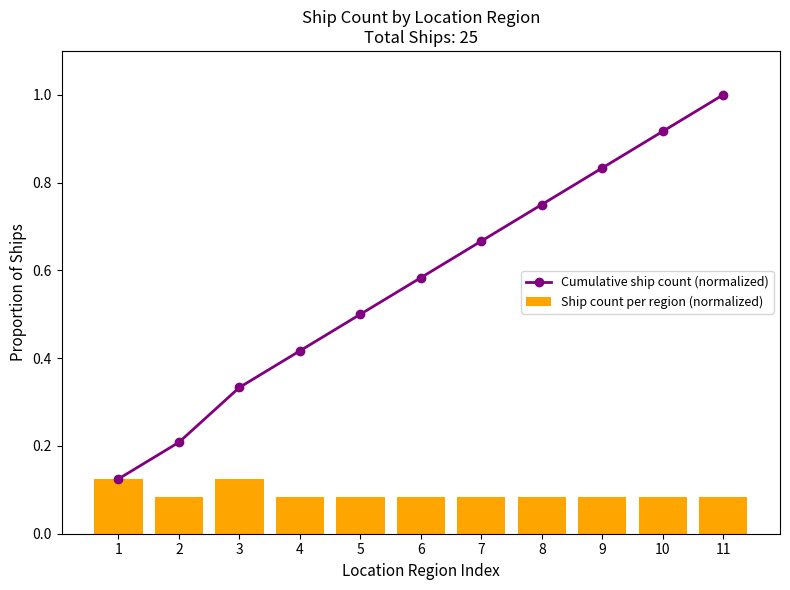

Which label corresponds to the smallest value in the chart?

2